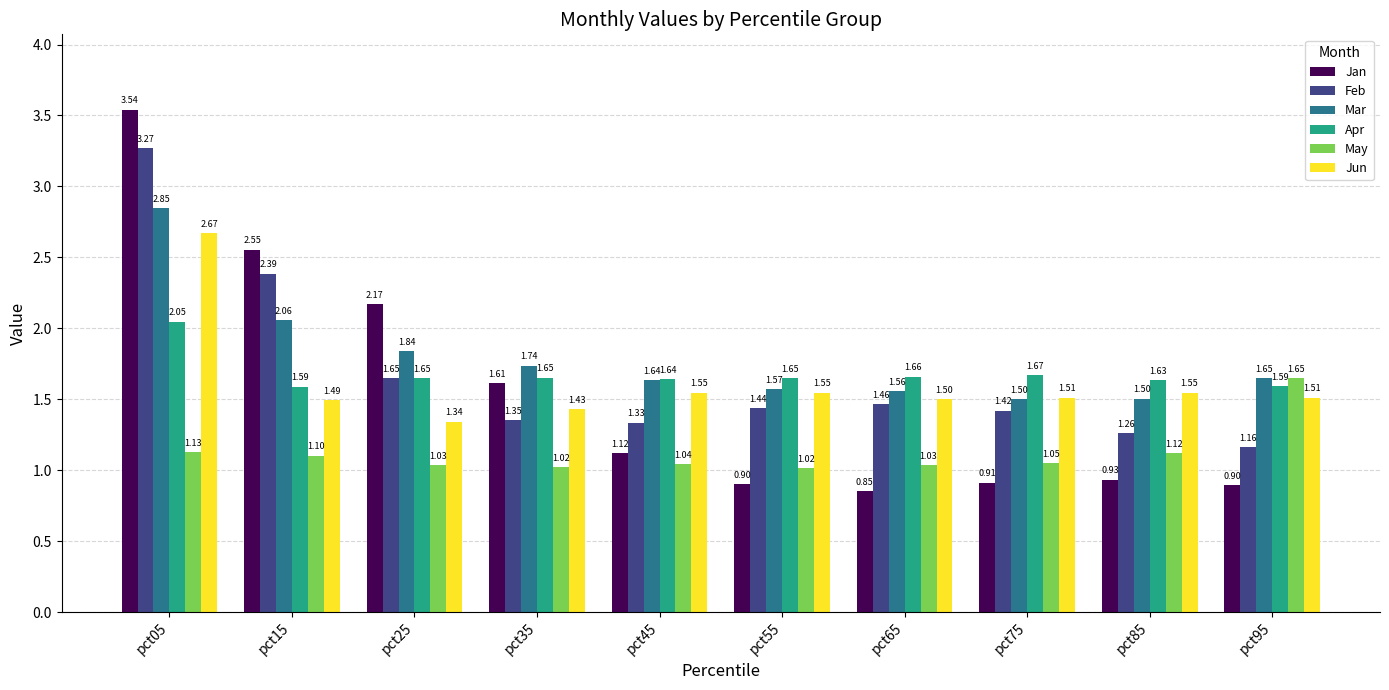

What is the total value across all series at pct95?

8.5